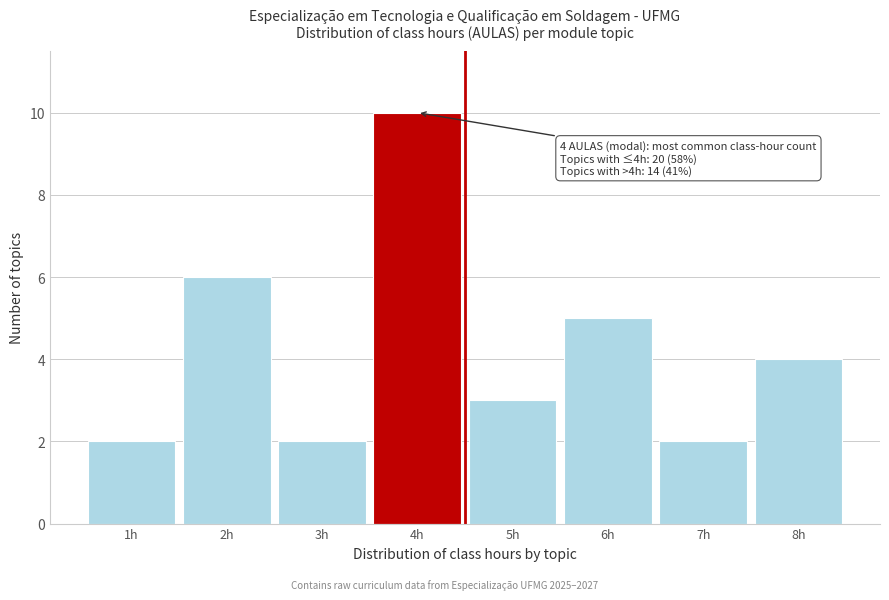

Reading left to right, what are all the values shown in this chart?

1h=2	2h=6	3h=2	4h=10	5h=3	6h=5	7h=2	8h=4